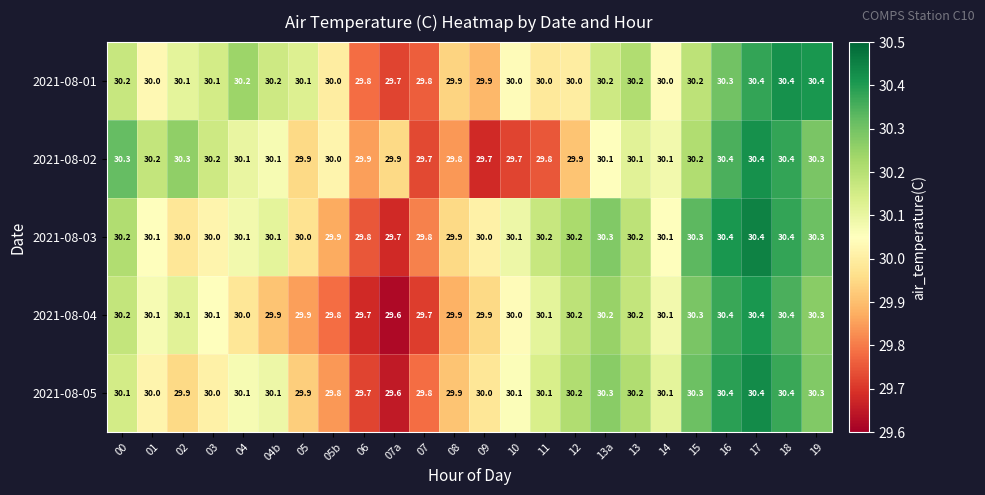

At which label does 2021-08-05 first exceed 30?

00